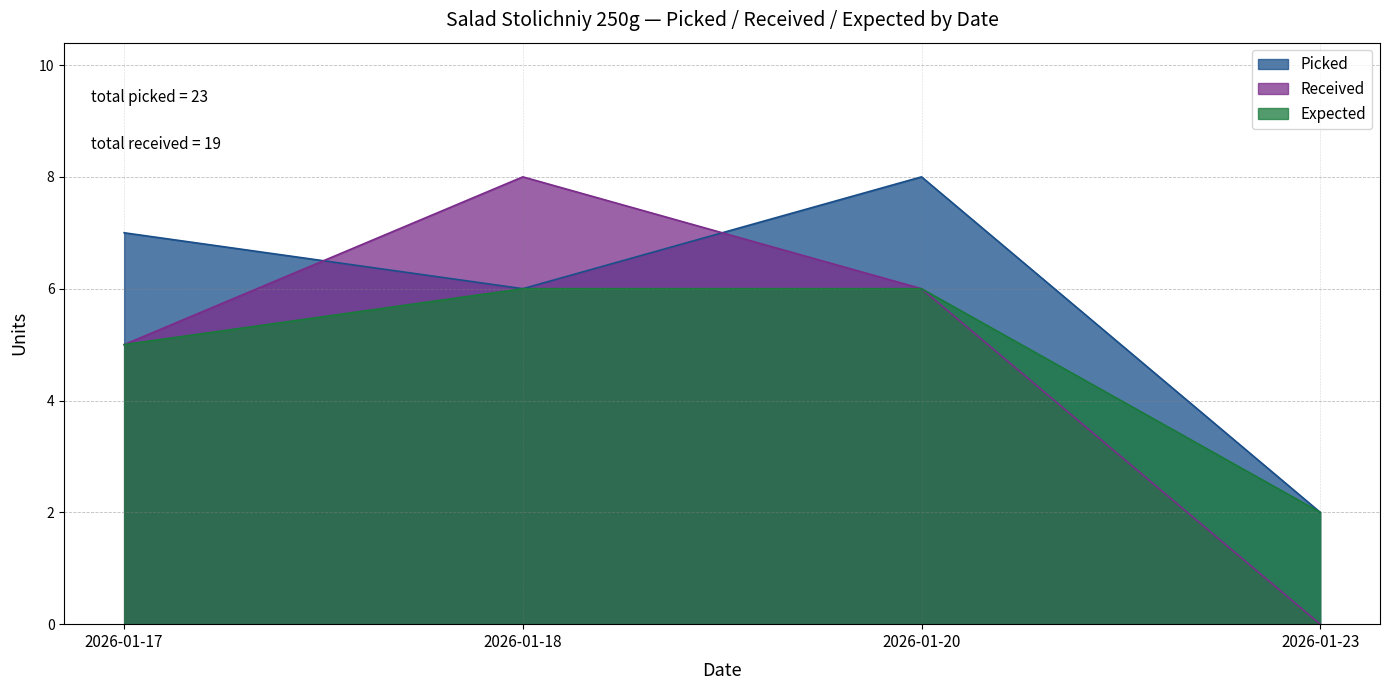

What is the difference between the maximum and minimum values in the Picked series?

6